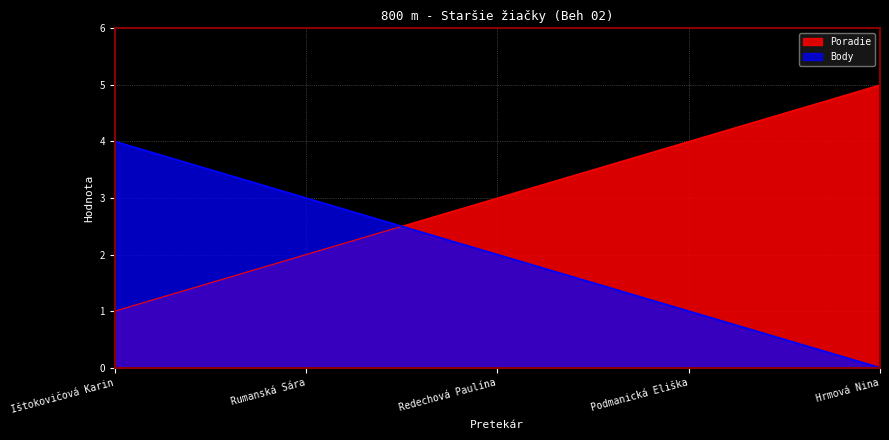

What position from the right is Redechová Paulína?

3